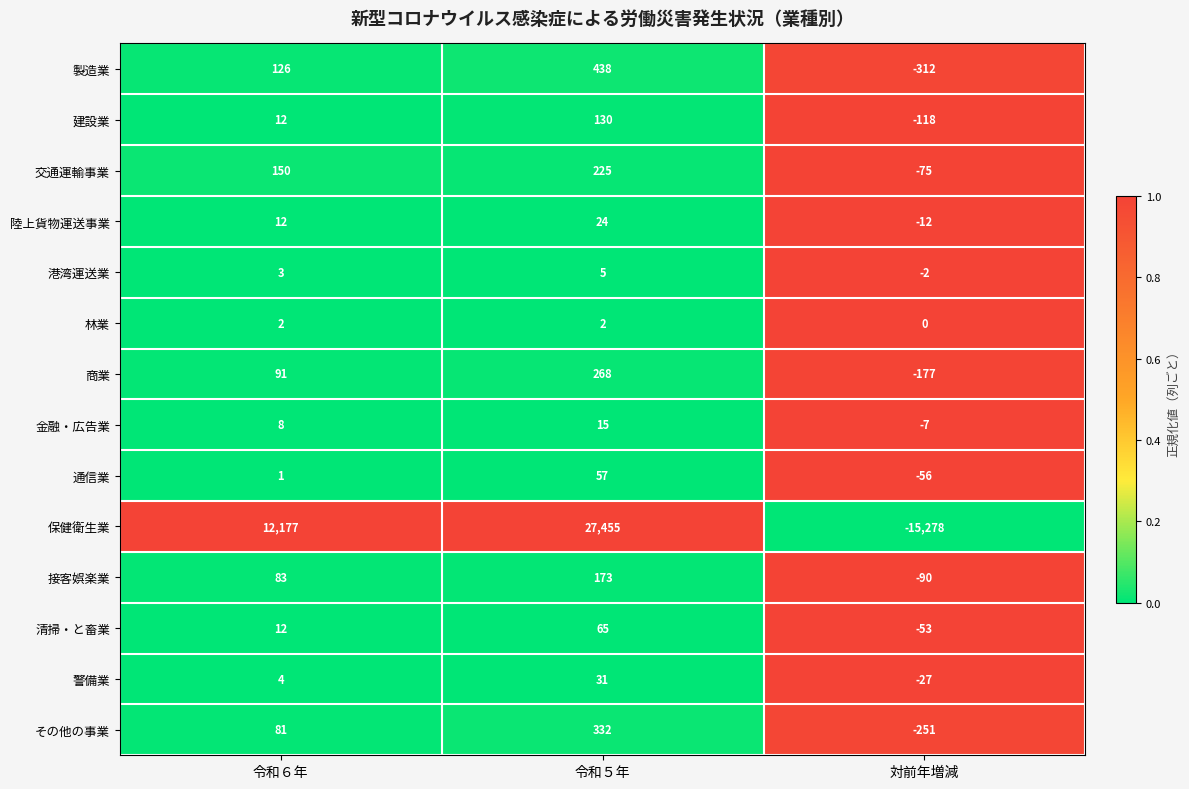

Which series has the widest spread of values?

保健衛生業